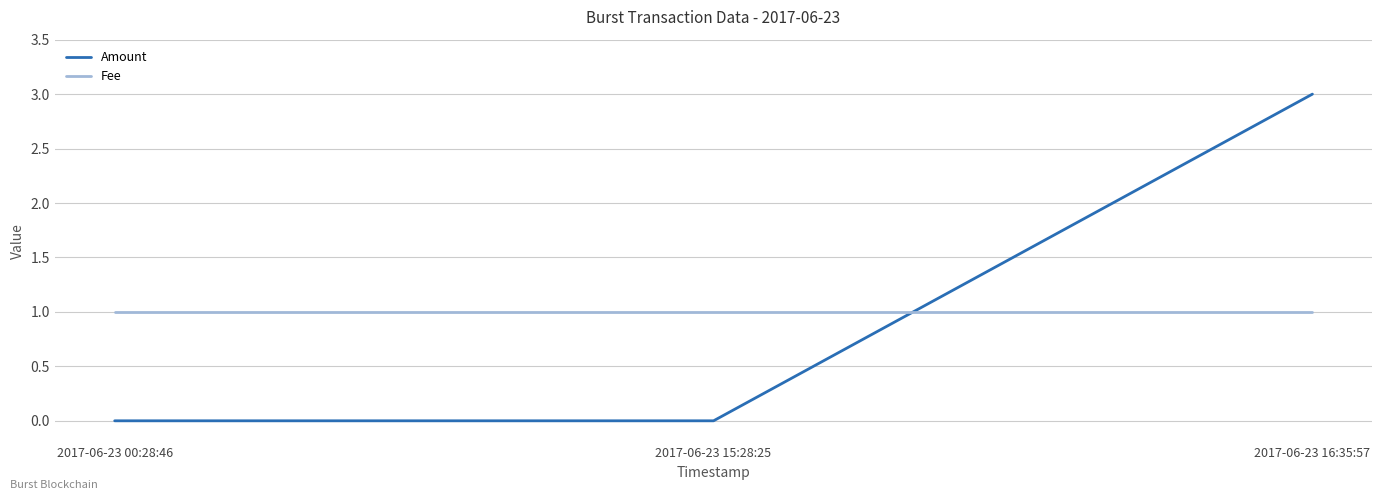

The value of Amount at 2017-06-23 16:35:57 is 5. True or false?

False